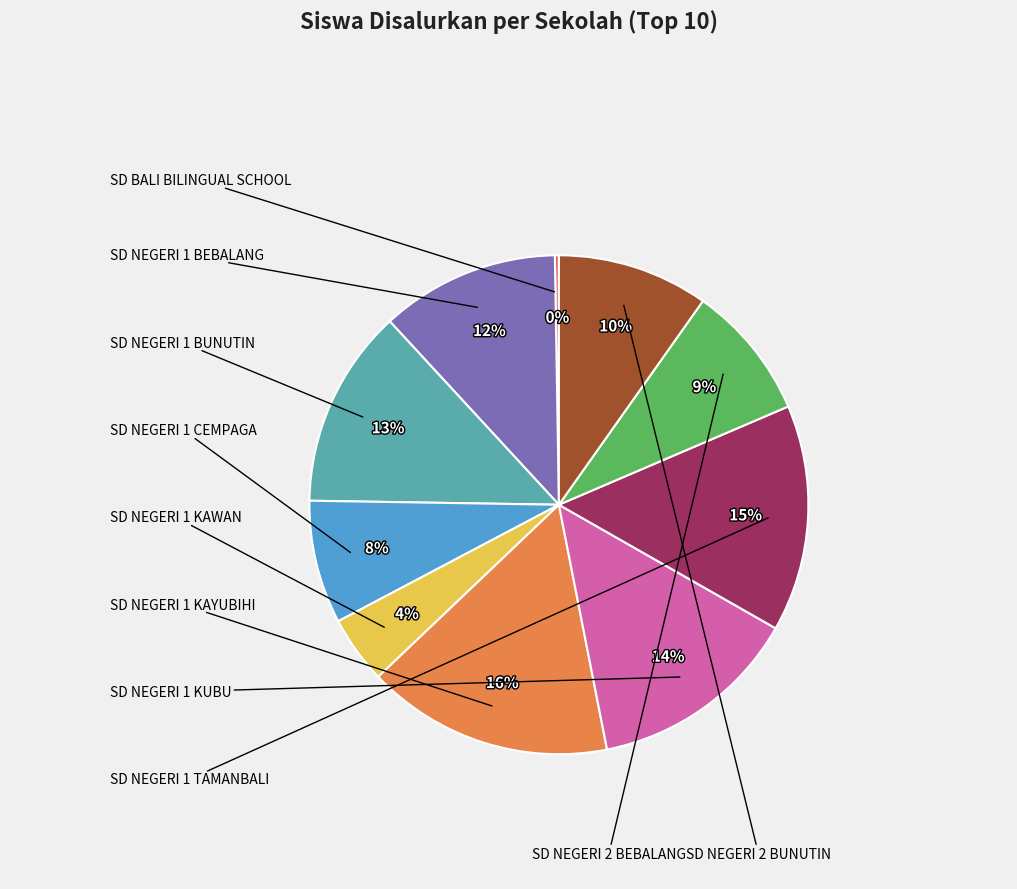

Does any single category account for the majority?

No